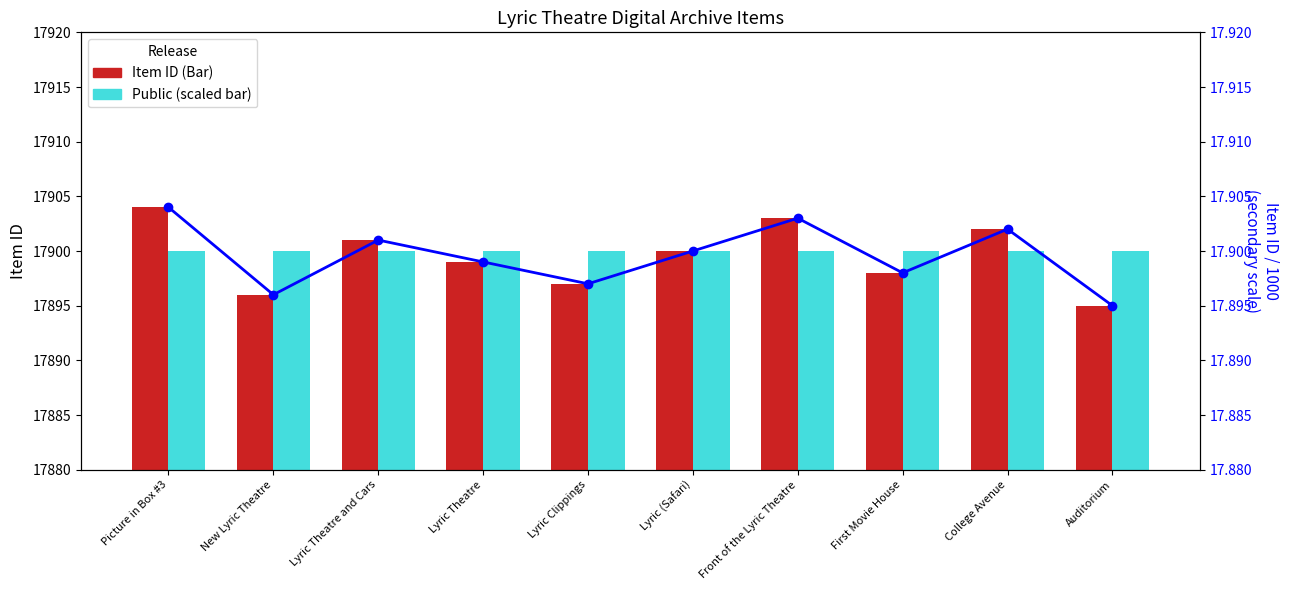

What is the spread (max minus min) of values at First Movie House?

17882.1